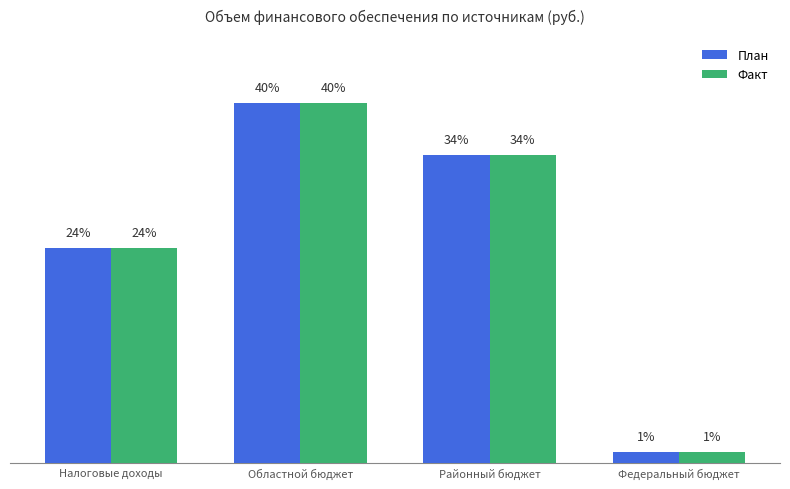

What are all the series names shown in the legend?

План, Факт